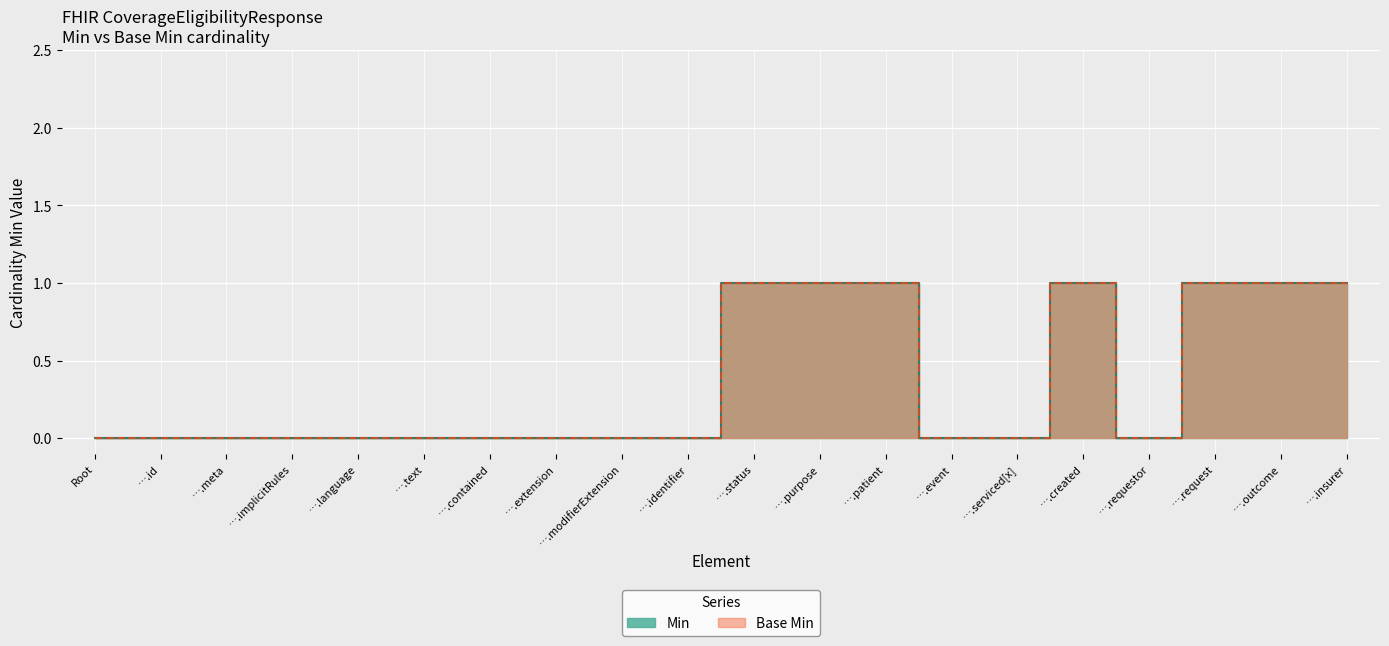

True or false: Min has a value of 0 at ….meta.

False